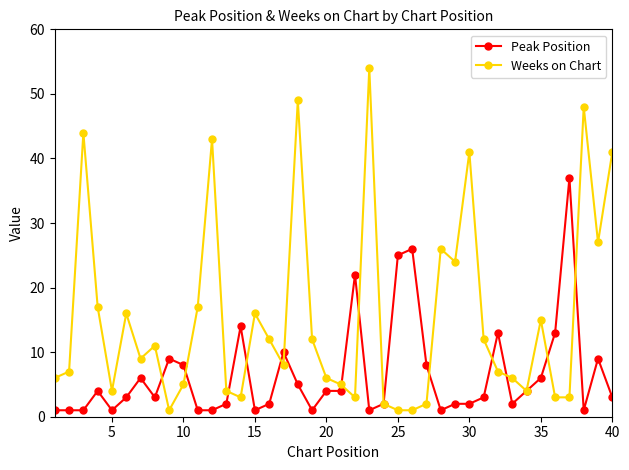

Which series has the widest spread of values?

Weeks on Chart